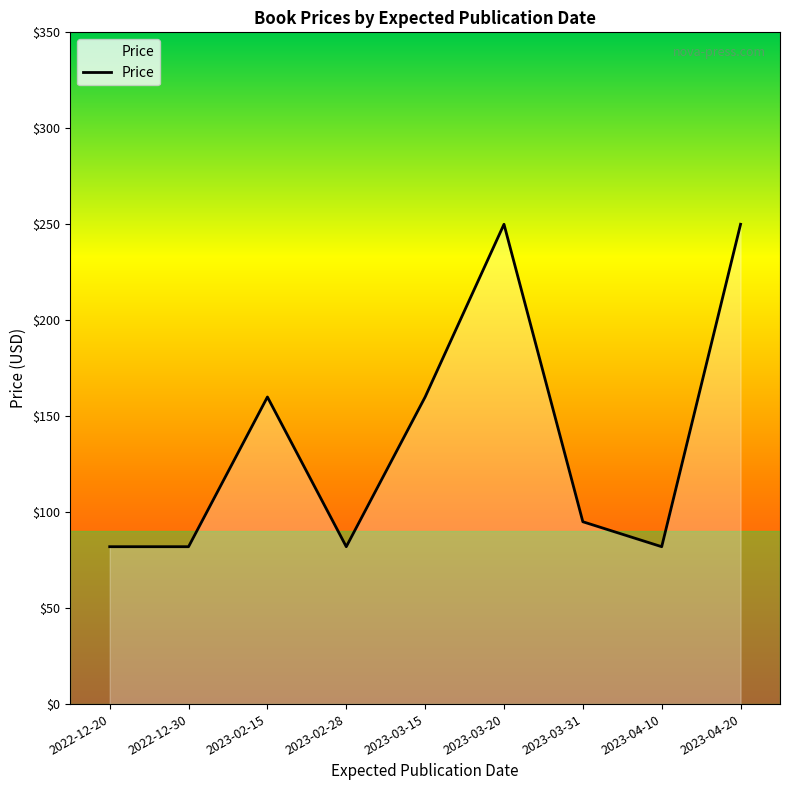

Reading left to right, extract all data points from this chart.

82	82	160	82	160	250	95	82	250